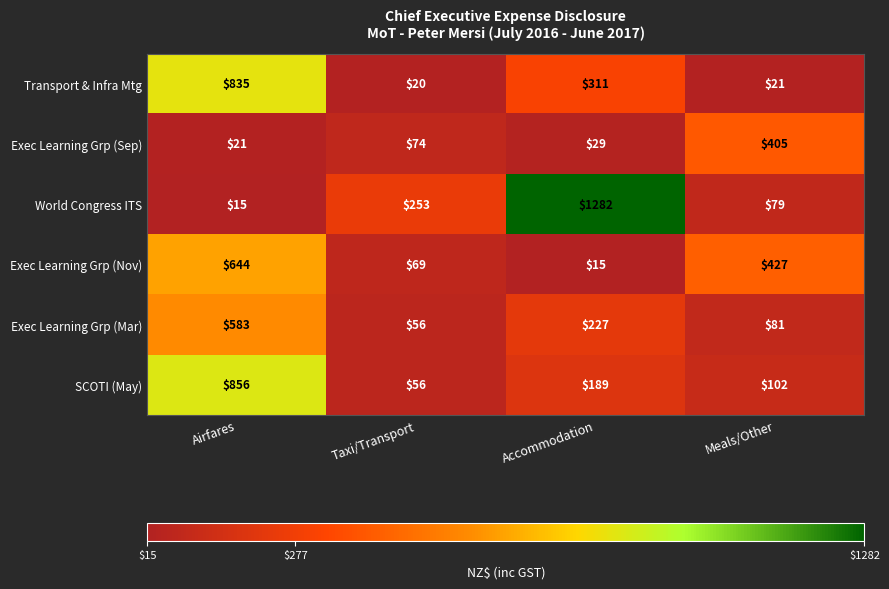

How many data points does each series have?

4